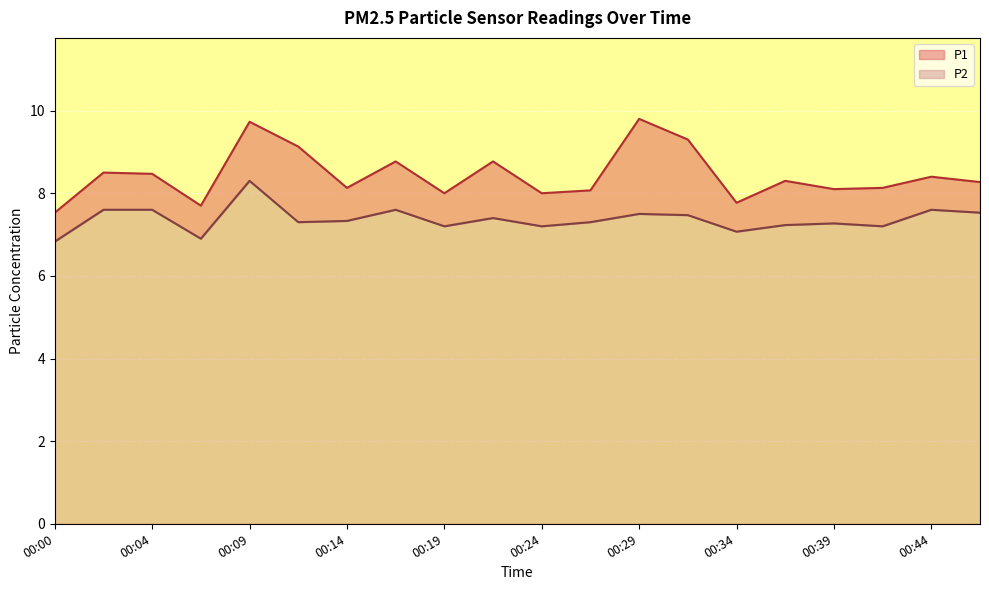

What is the highest value of the P2 series?

8.3